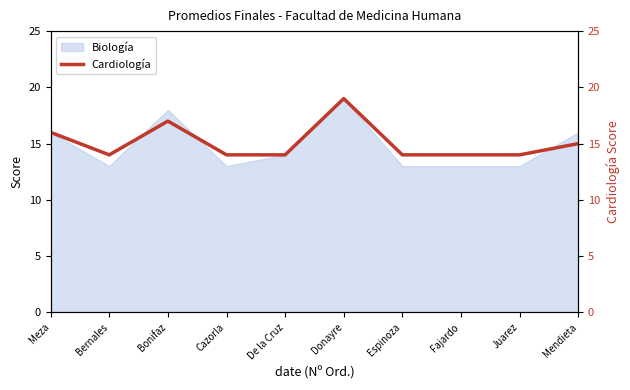

What is the value of the 8th point from the left?

14